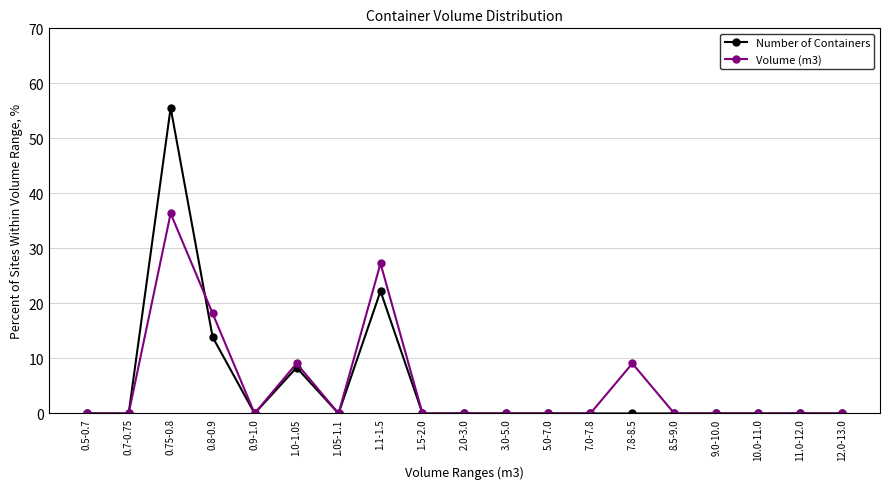

Where is the first local maximum for Number of Containers?

0.75-0.8